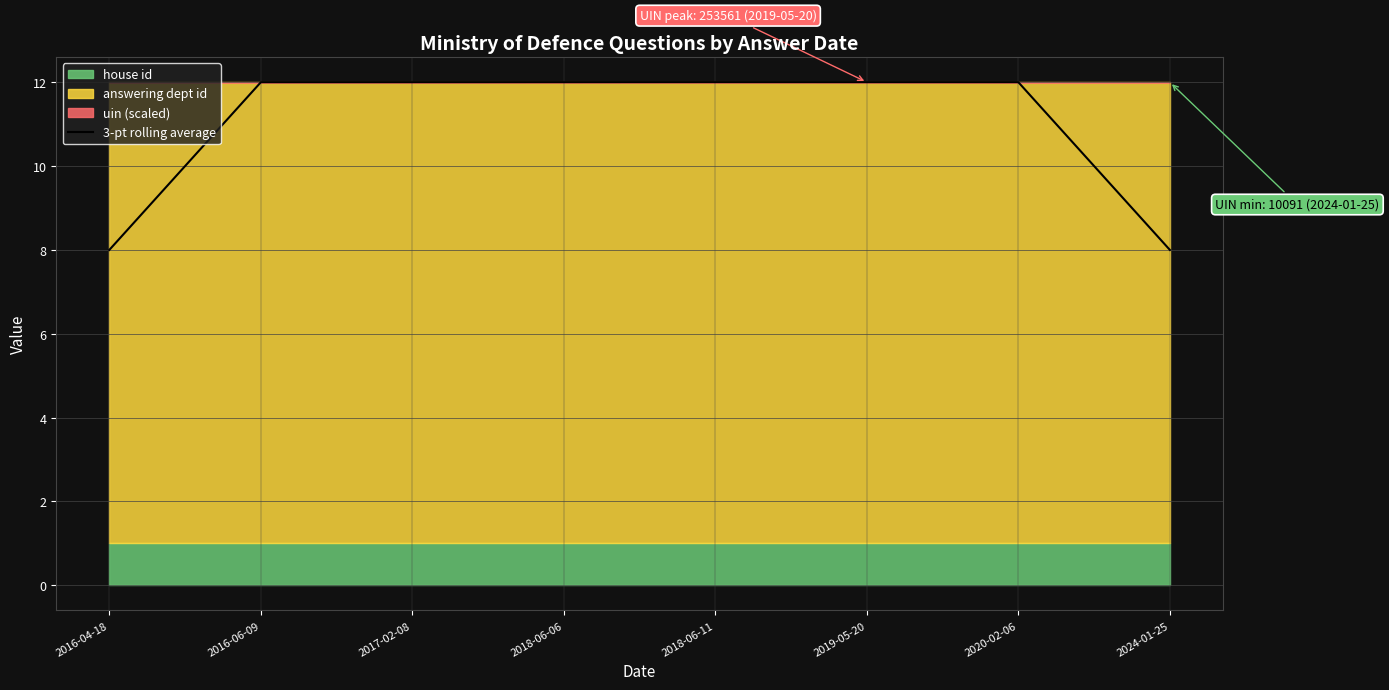

Reading left to right, list all the values displayed in this chart.

2016-04-18=8.0	2016-06-09=12.0	2017-02-08=12.0	2018-06-06=12.0	2018-06-11=12.0	2019-05-20=12.0	2020-02-06=12.0	2024-01-25=8.0